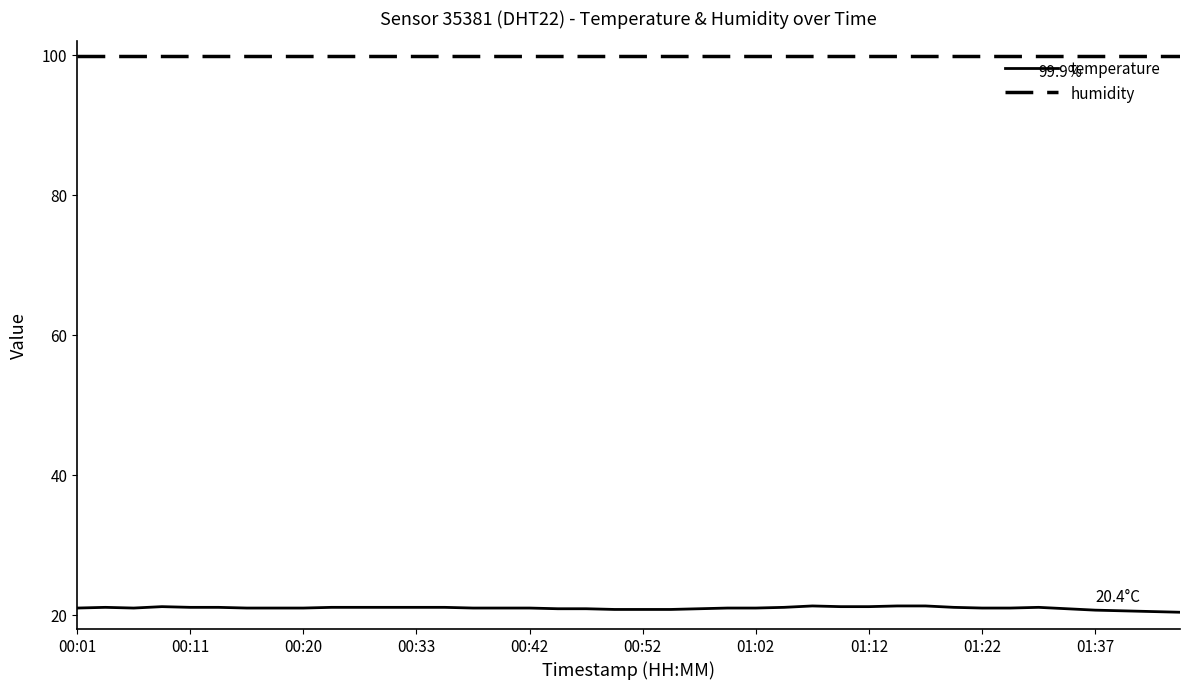

What are all the series names shown in the legend?

temperature, humidity